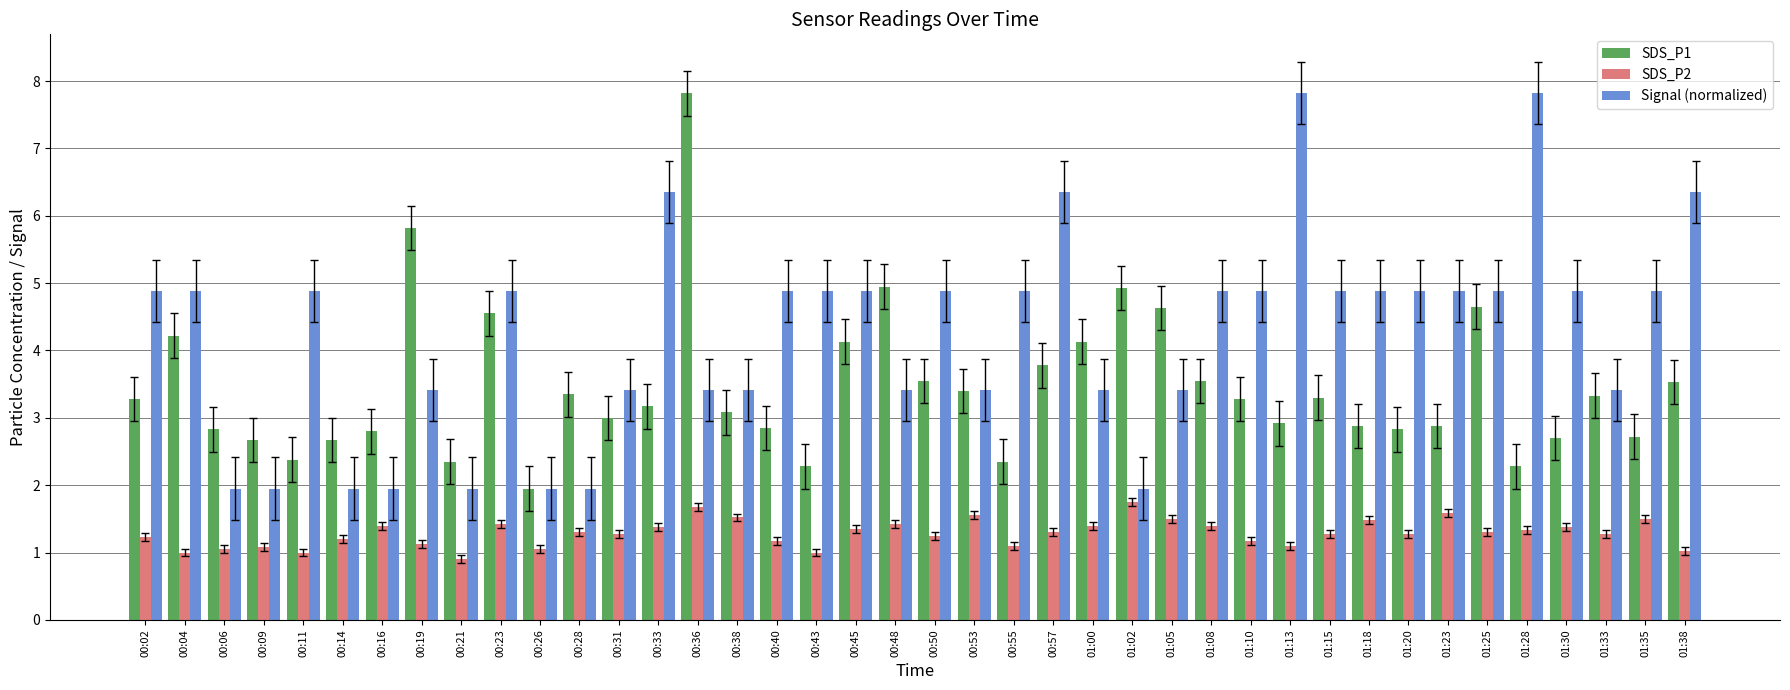

Where does the Signal (normalized) series first go above 4?

00:02